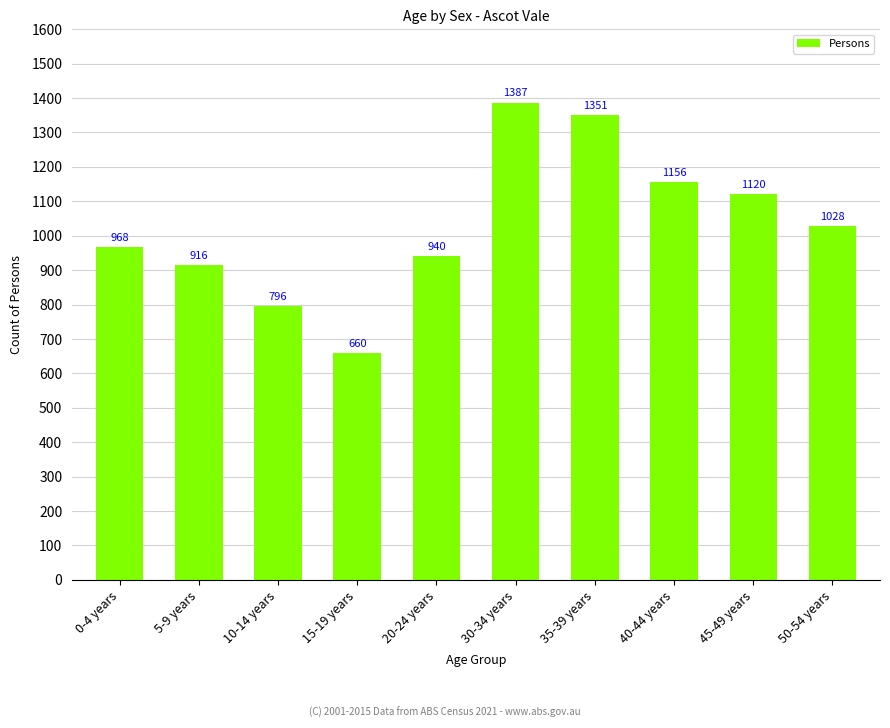

What is the minimum value shown in the chart?

660